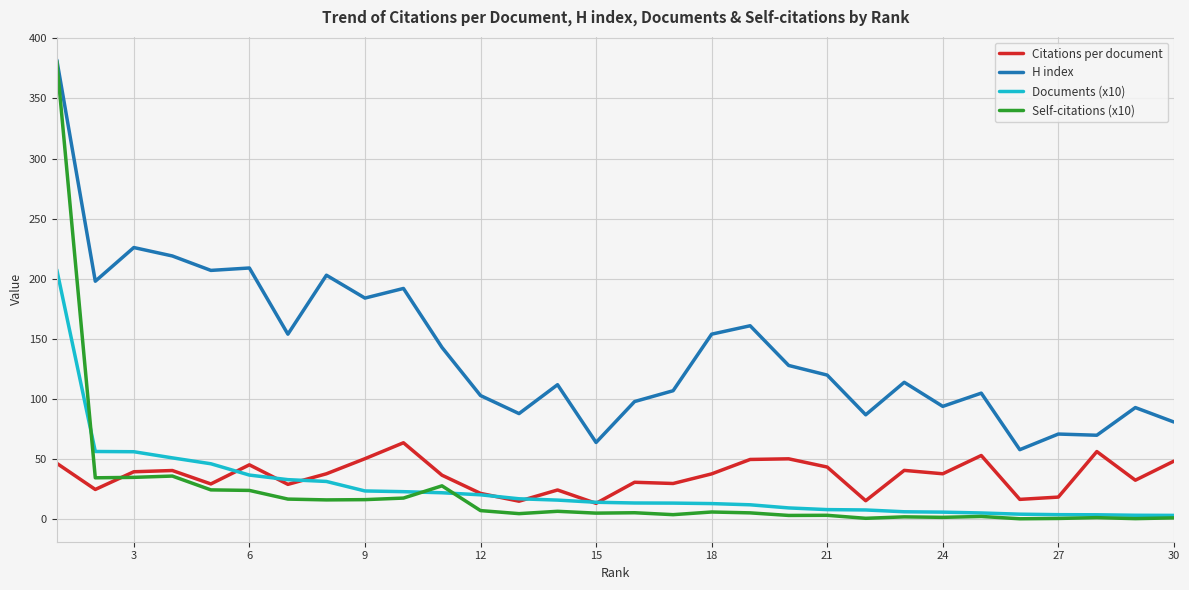

Which series has the largest total across all categories?

H index